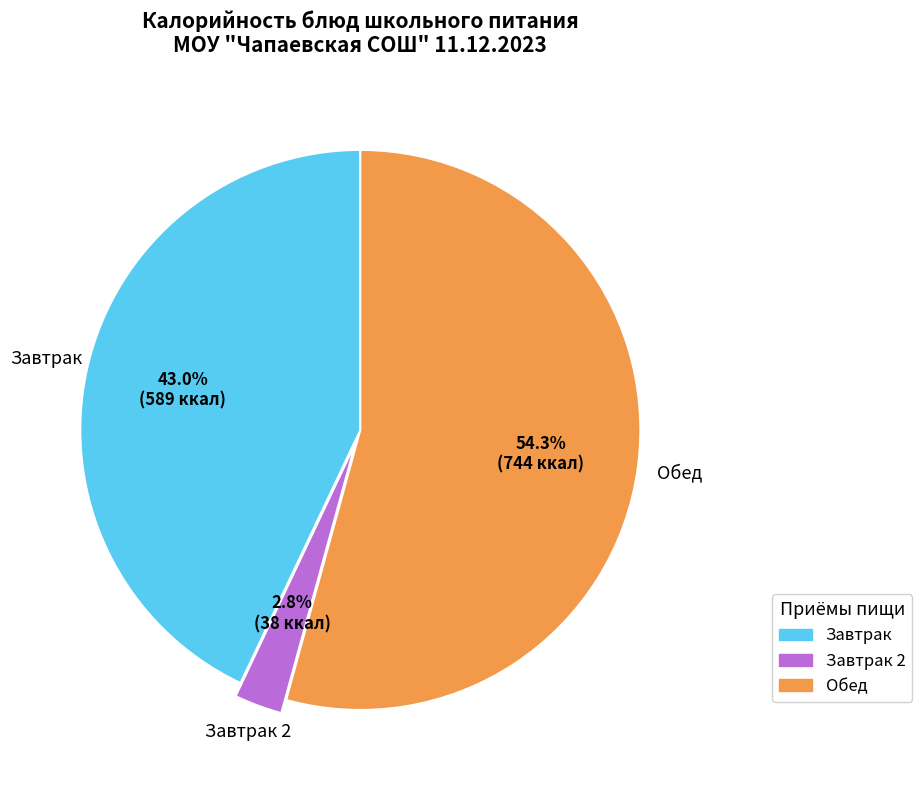

Between Завтрак 2 and Обед, which is larger?

Обед